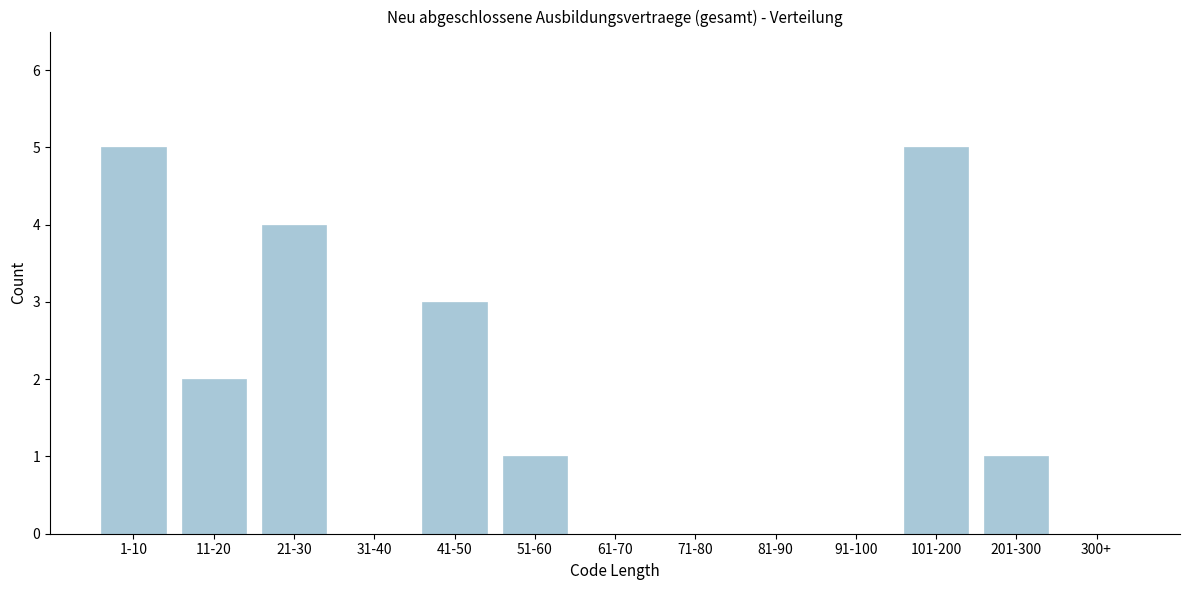

Reading left to right, transcribe all the data shown in this chart.

1-10=5	11-20=2	21-30=4	31-40=0	41-50=3	51-60=1	61-70=0	71-80=0	81-90=0	91-100=0	101-200=5	201-300=1	300+=0